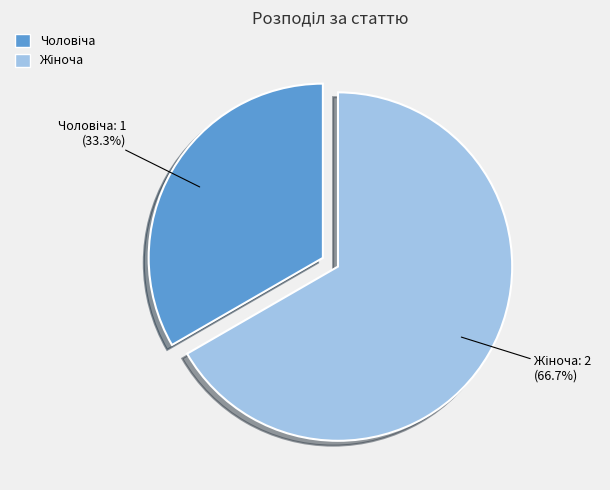

Does Чоловіча represent more than half of the total?

No